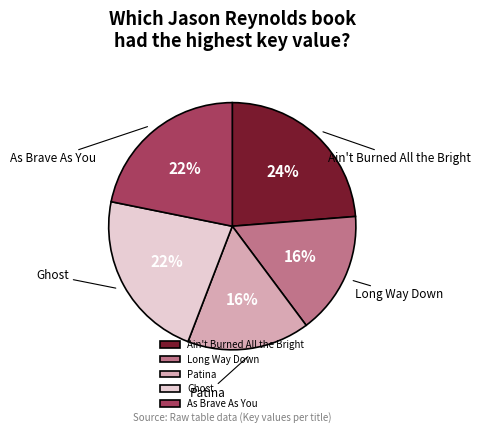

What percentage is the Ain't Burned All the Bright slice, to the nearest percent?

24%